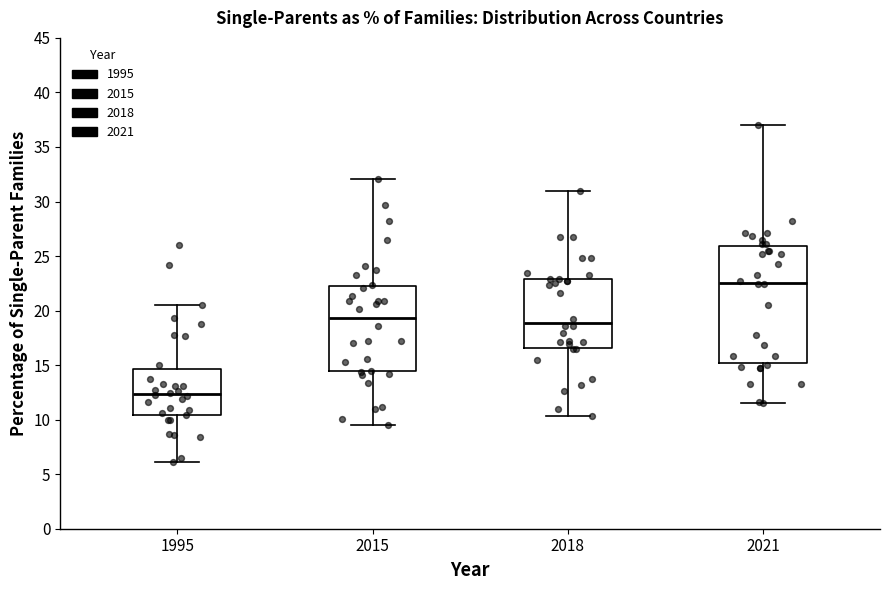

Which box is the tallest, from its lower edge to its upper edge?

2021